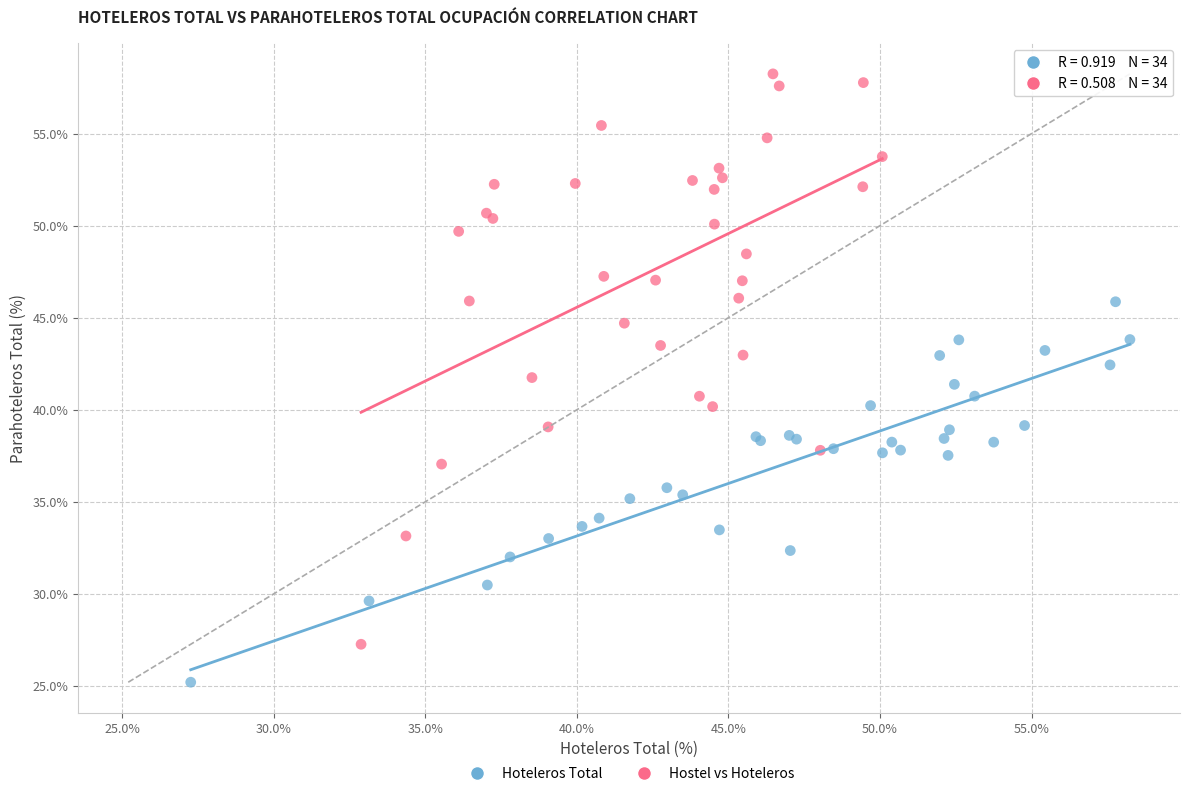

Which series reaches the minimum Y coordinate?

Hoteleros Total